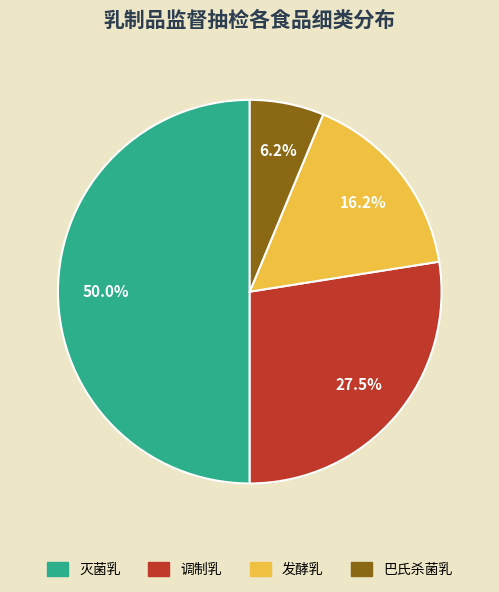

Does 巴氏杀菌乳 represent more than half of the total?

No